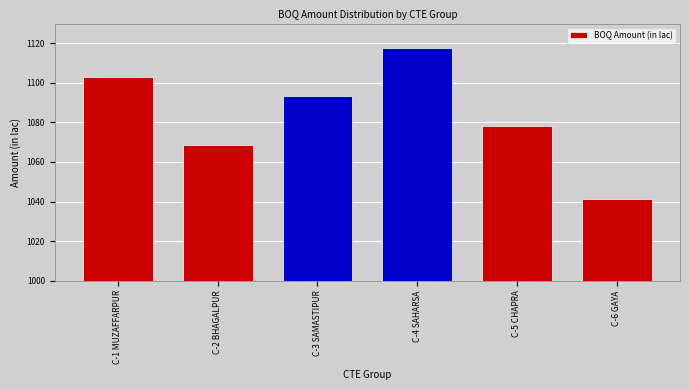

Reading left to right, transcribe all the data shown in this chart.

1102.9	1068.4	1093.3	1117.8	1078.2	1041.5